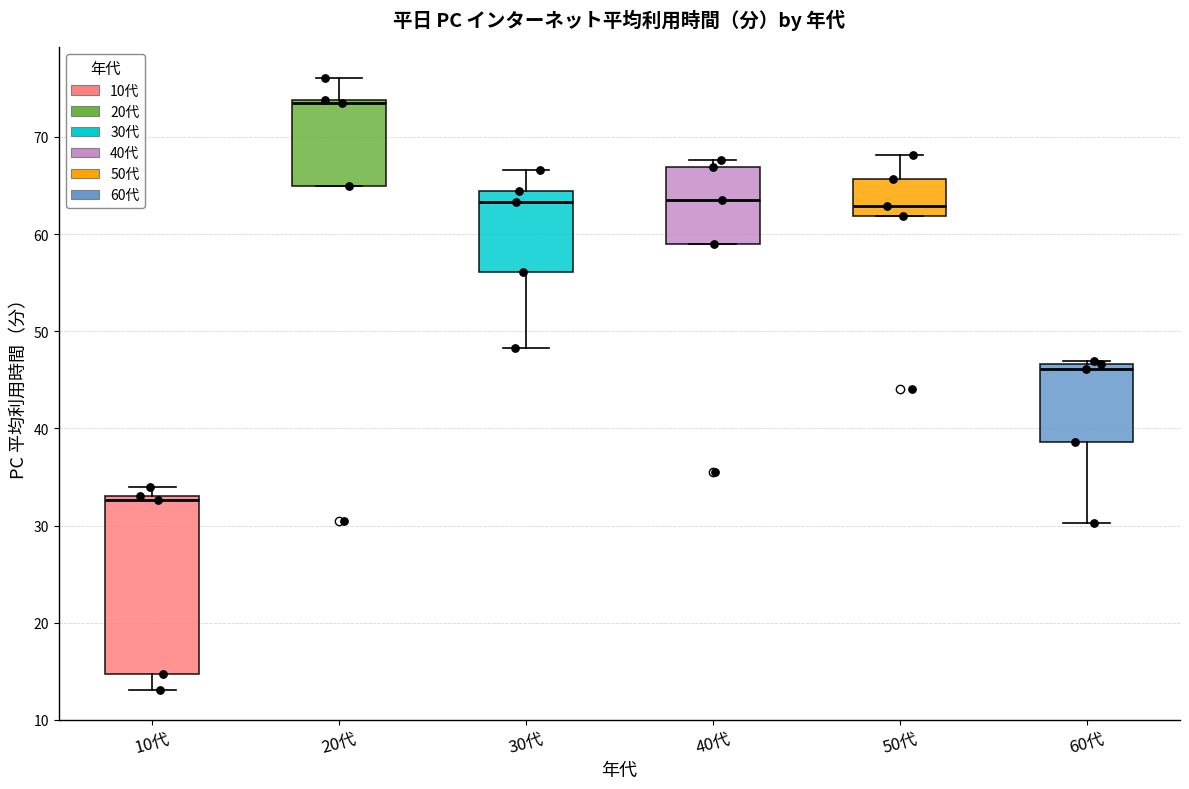

Where does the median line of the box for 30代 sit on the y-axis? The values are not printed on the chart, so give them approximately, as read against the axis.

63